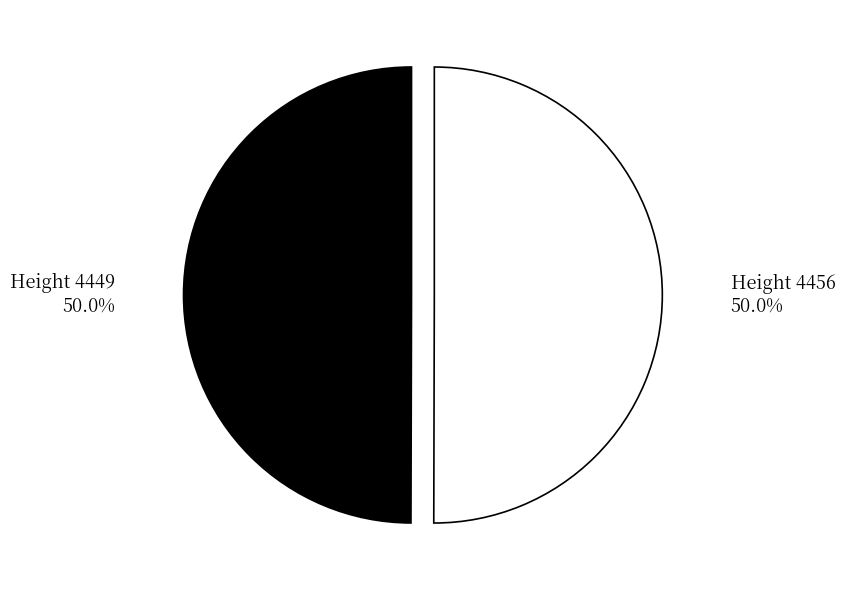

What is the ratio of the value at Height 4449 to the value at Height 4456?

1.0